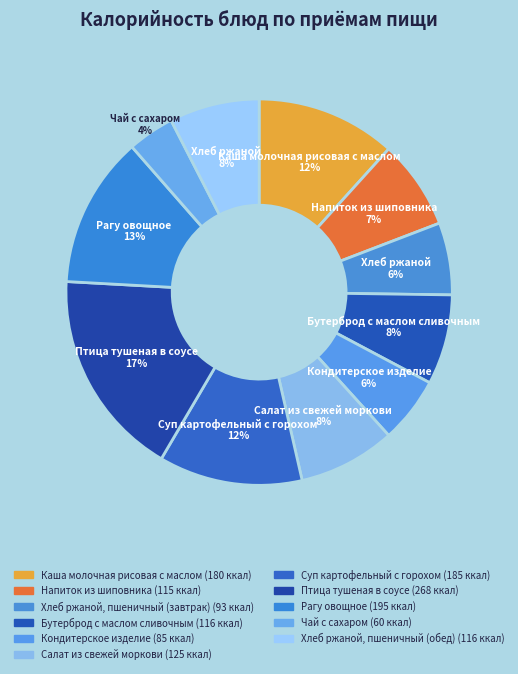

To the nearest percent, what is the combined percentage of Хлеб ржаной, пшеничный (обед) and Хлеб ржаной, пшеничный (завтрак)?

14%